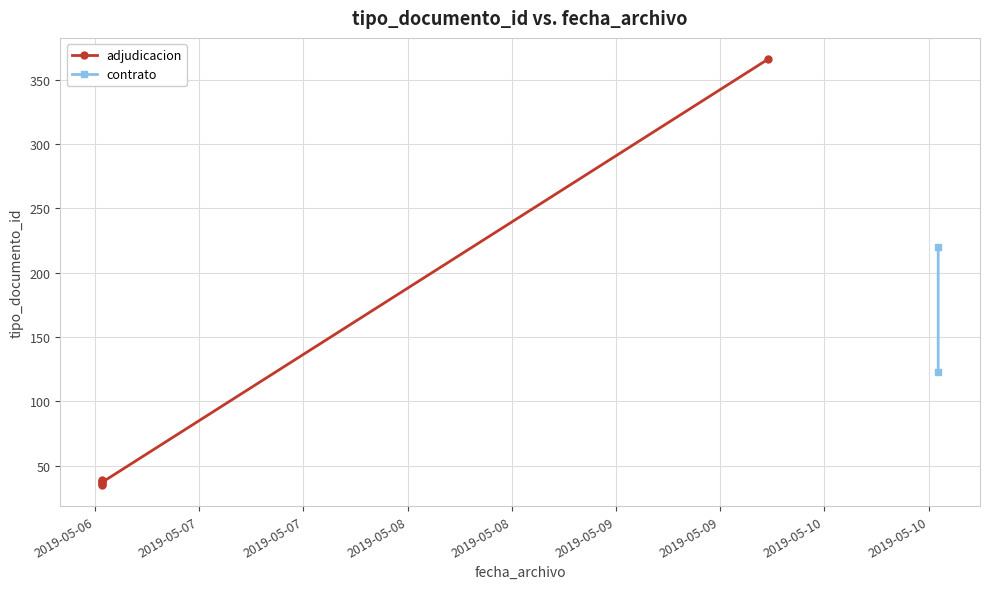

What is the difference between the maximum and minimum values?

331